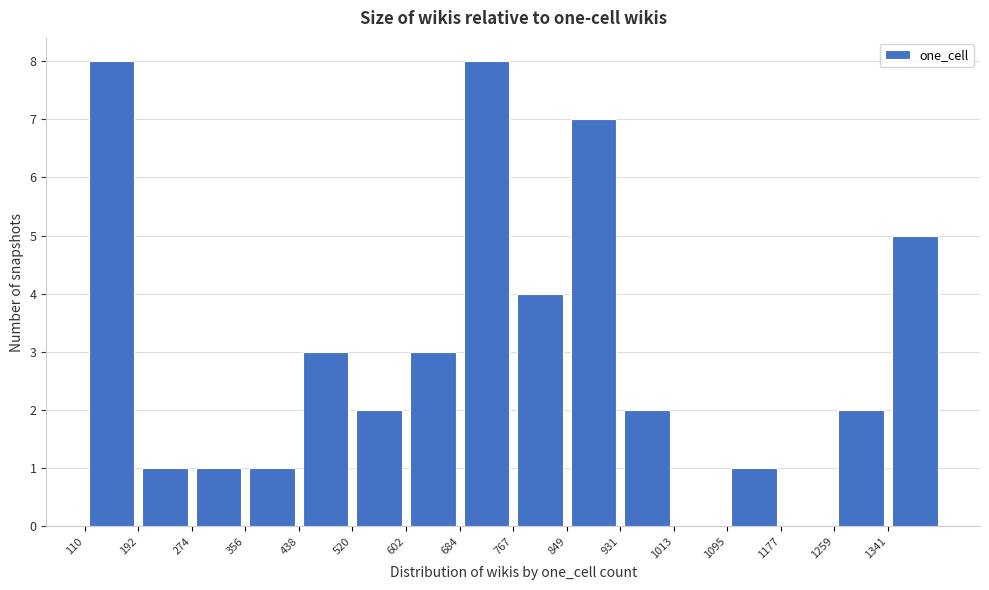

Reading left to right, list every bar in this chart as the range it spans on the x-axis followed by its height. Neither the bar edges nor the heights are printed on the chart, so give them approximately, as read against the axes.

110 to 190: 8
190 to 270: 1
270 to 360: 1
360 to 440: 1
440 to 520: 3
520 to 600: 2
600 to 680: 3
680 to 770: 8
770 to 850: 4
850 to 930: 7
930 to 1010: 2
1010 to 1100: 0
1100 to 1180: 1
1180 to 1260: 0
1260 to 1340: 2
1340 to 1420: 5